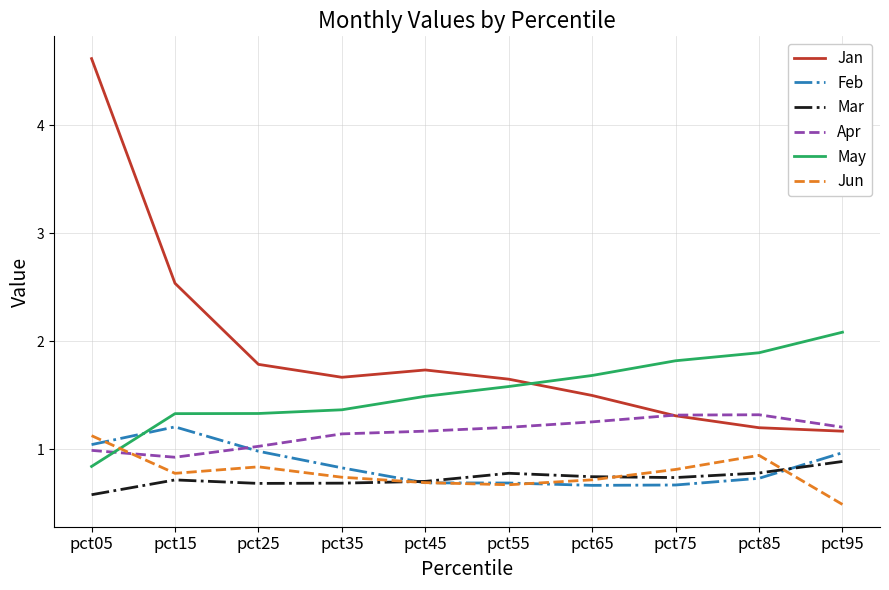

What is the total value across all series at pct35?

6.4